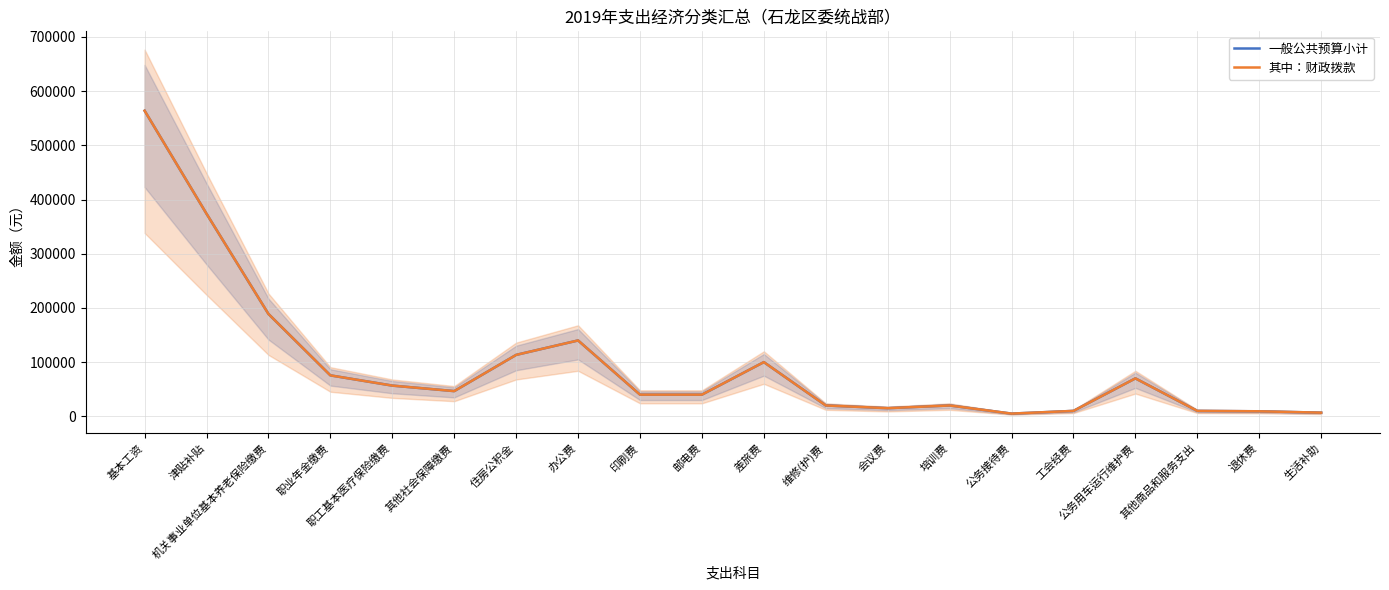

How many categories are shown in the chart?

20